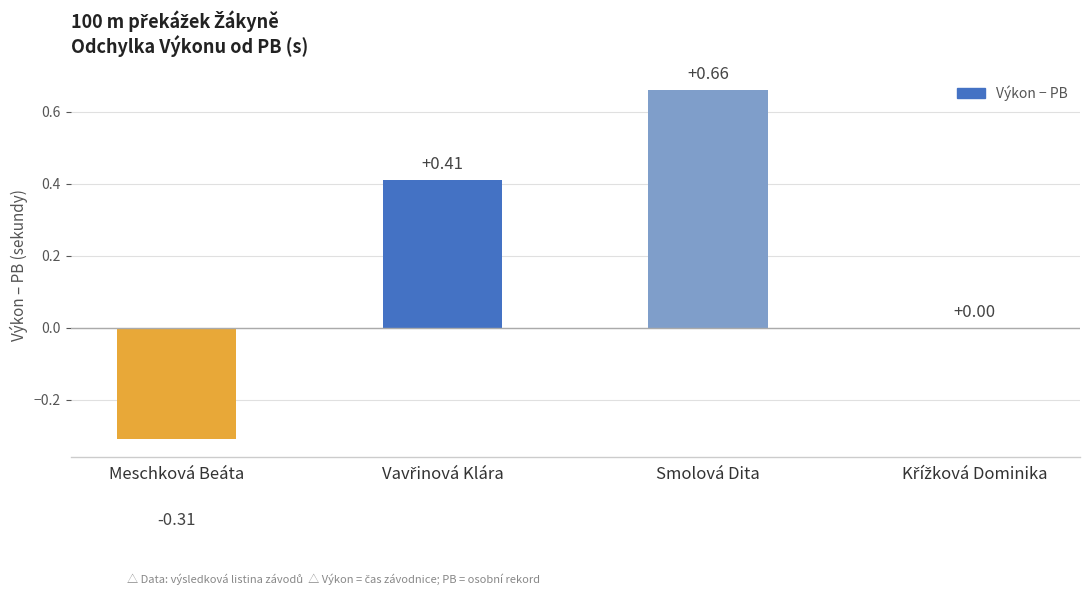

How many categories are shown in the chart?

4